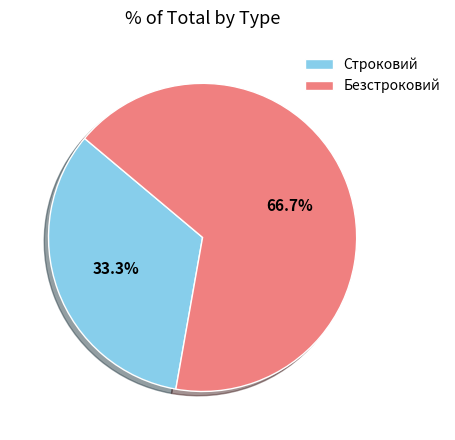

What is the smallest slice in the pie chart?

Строковий